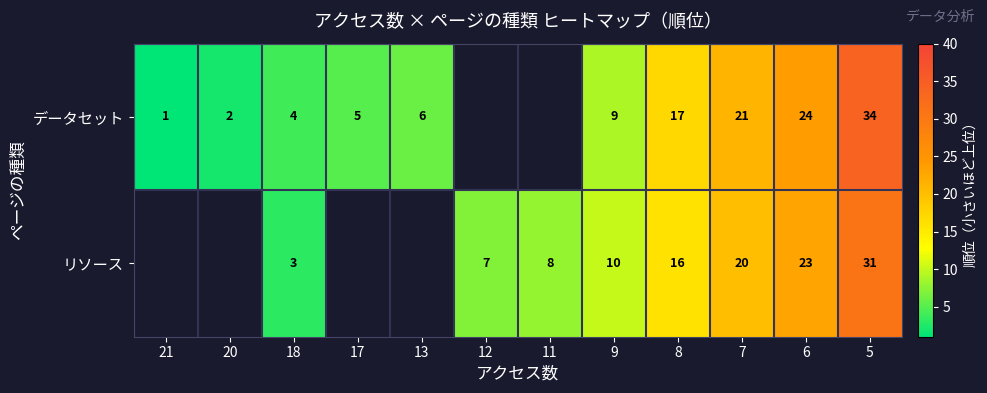

What is the total value across all series at 6?

47